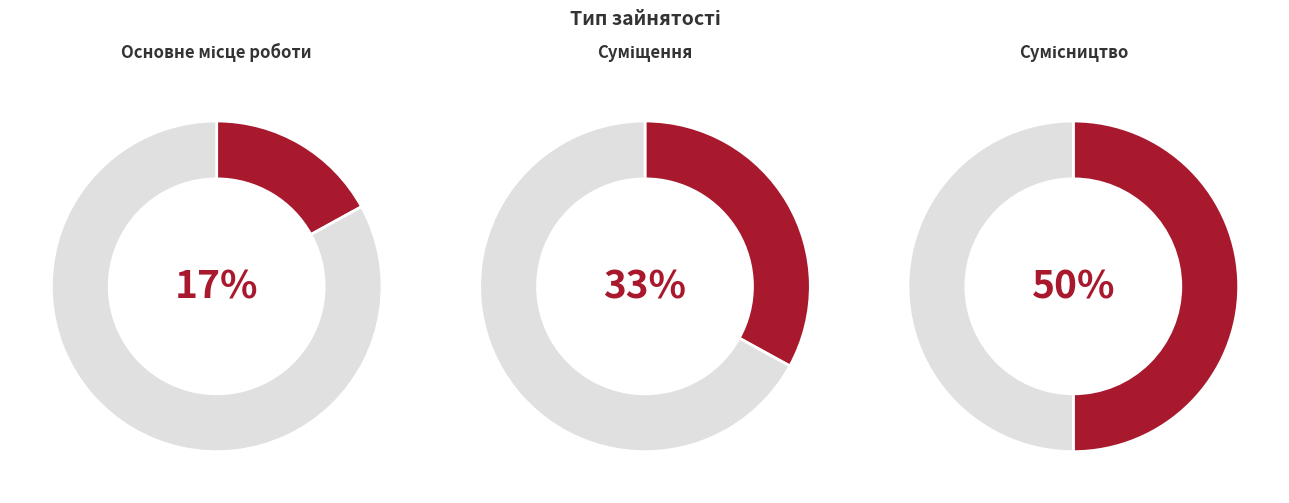

Which has a higher value, Сумісництво or Основне місце роботи?

Сумісництво